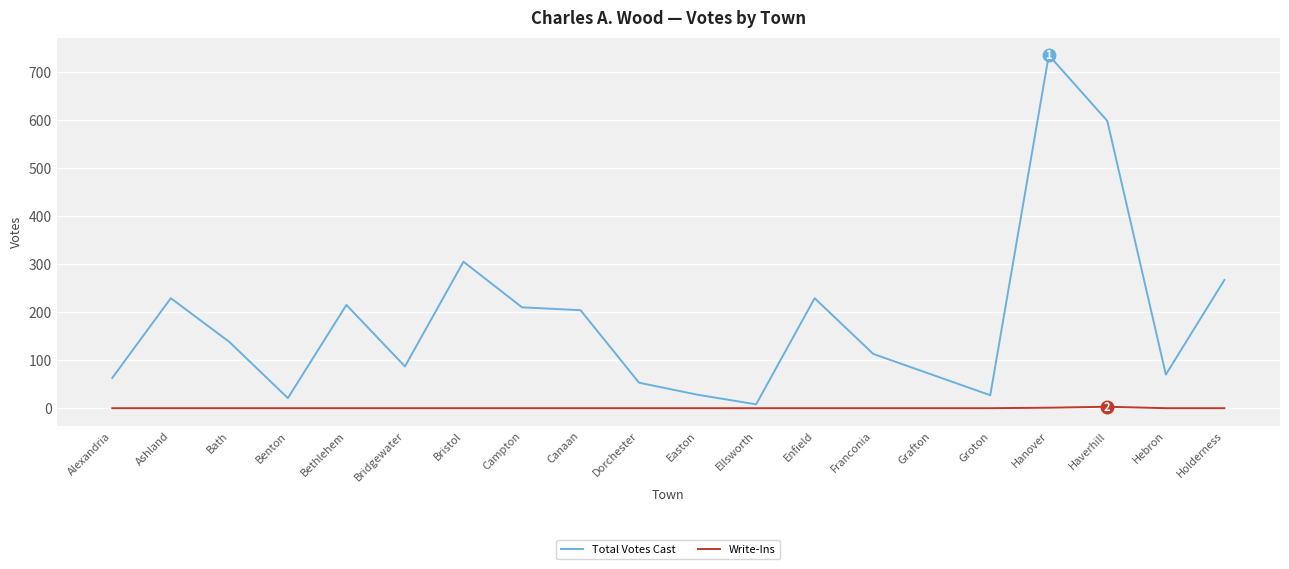

What is the spread (max minus min) of values at Campton?

210